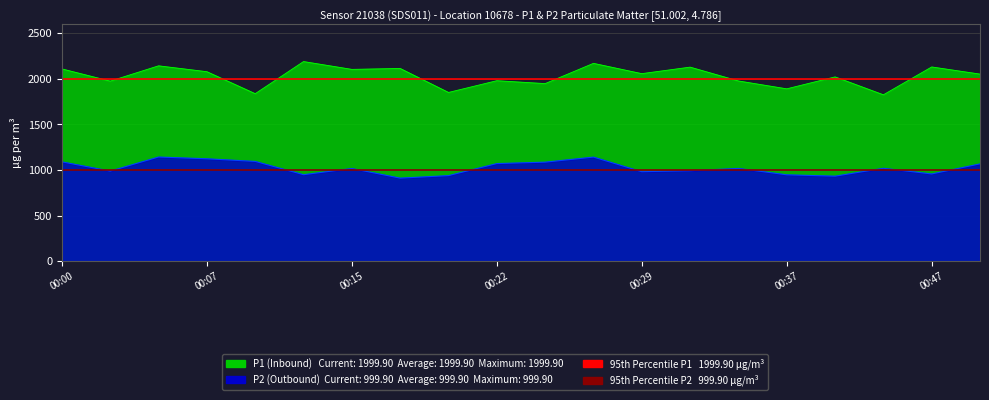

Which series has the largest total across all categories?

95th Percentile P1